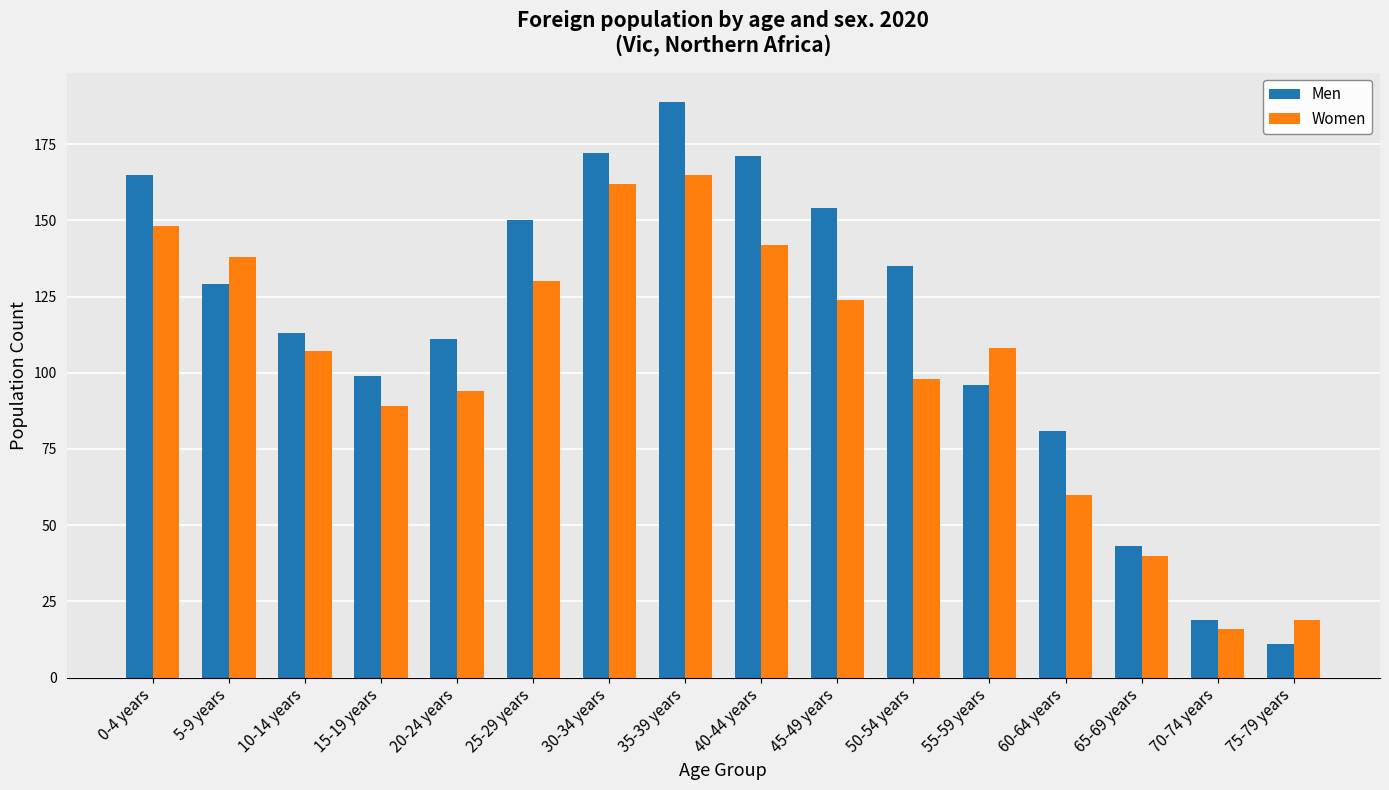

At how many categories does at least one series exceed 140?

6